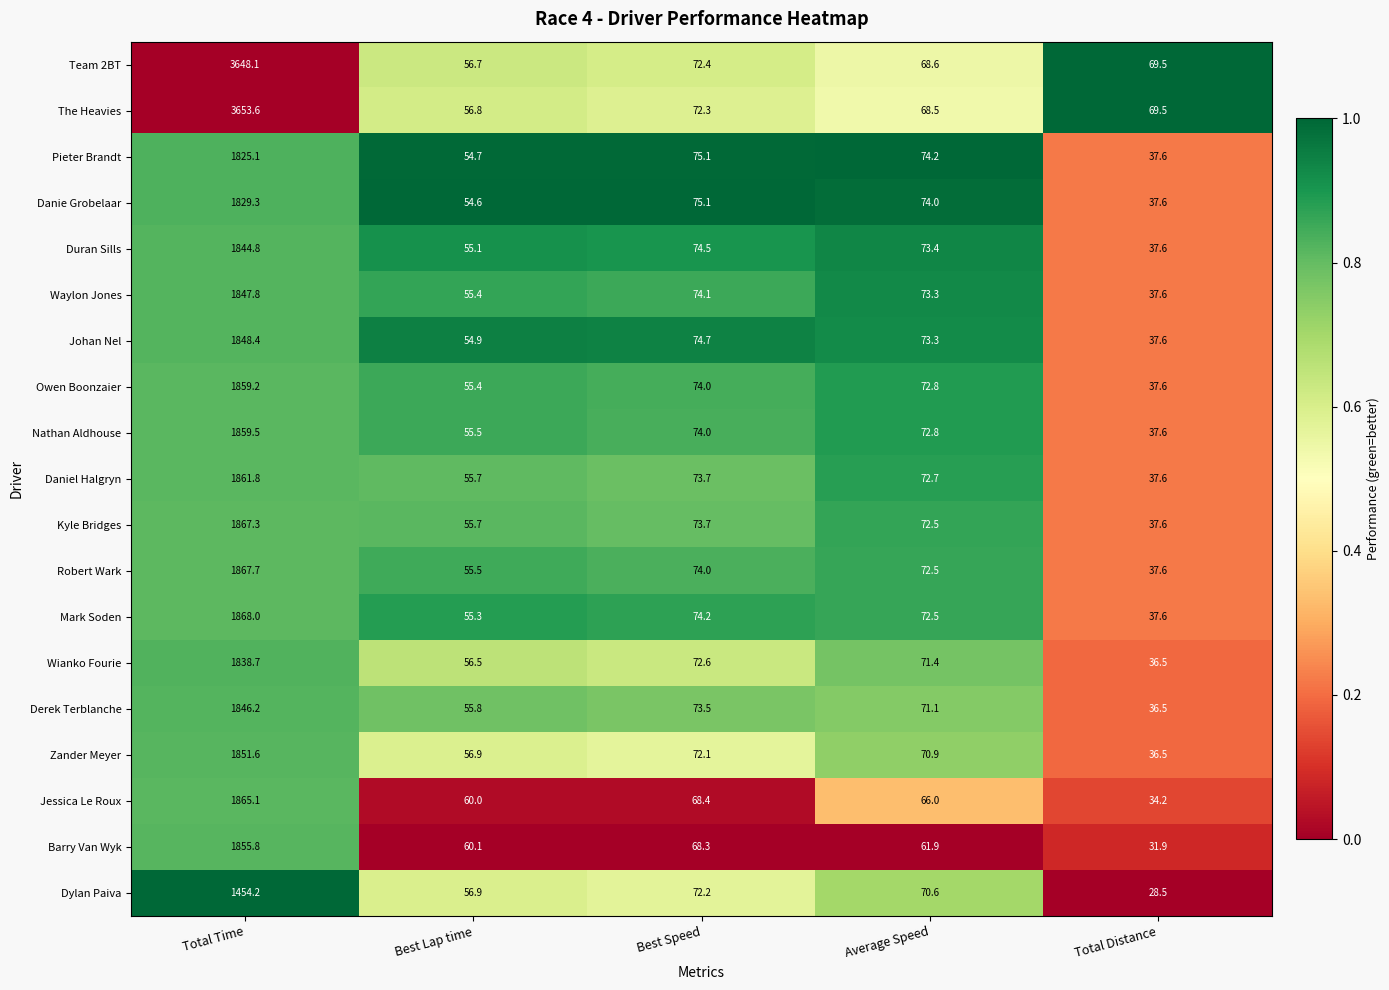

What is the greatest value displayed?

3653.6